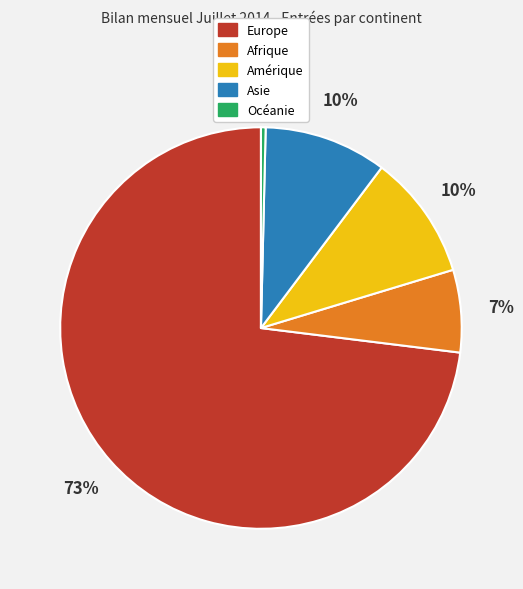

Is the sum of Asie and Europe greater than half?

Yes